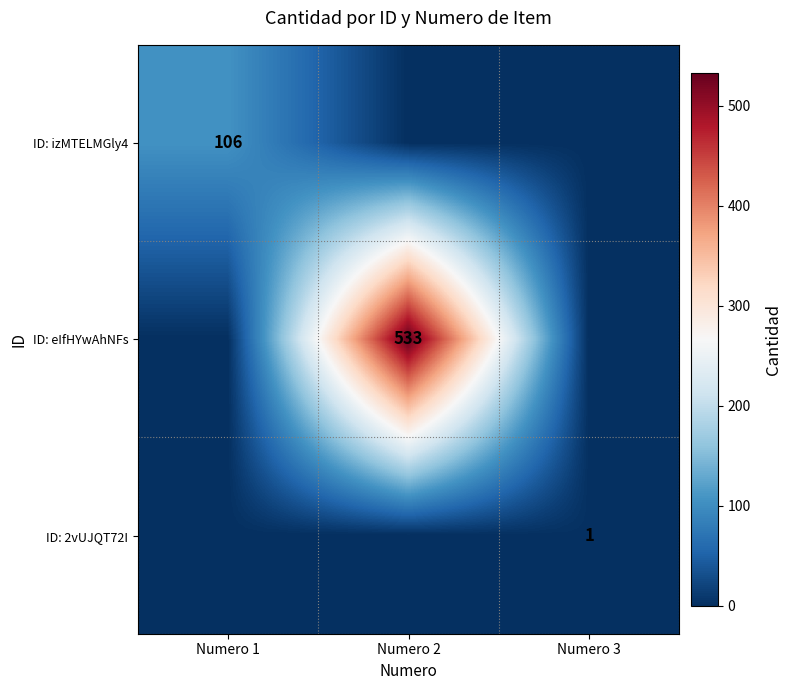

Is it true that ID: izMTELMGly4 equals 69 at Numero 1?

False